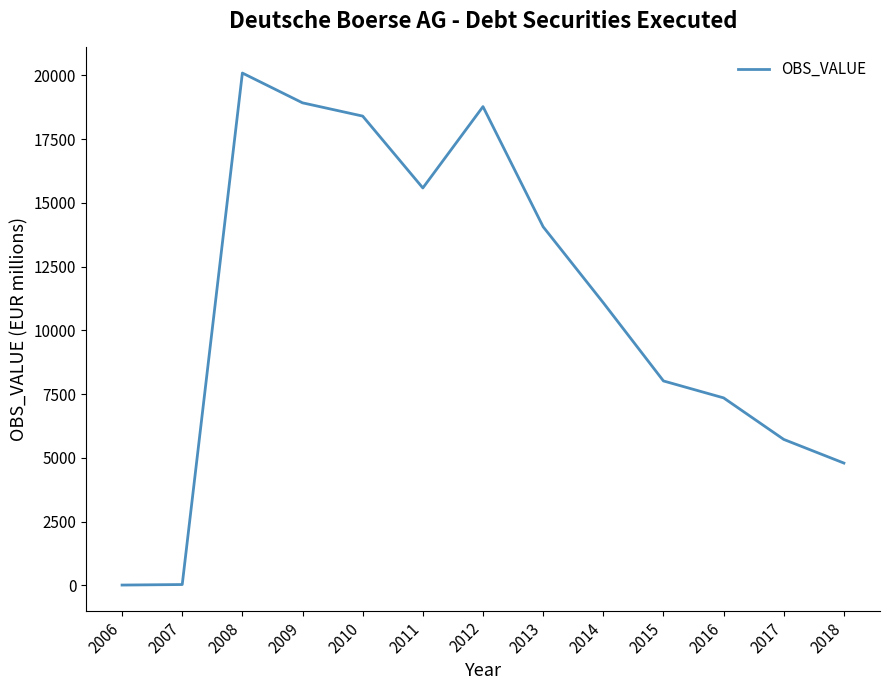

What is the ratio of the value at 2009 to the value at 2012?

1.0